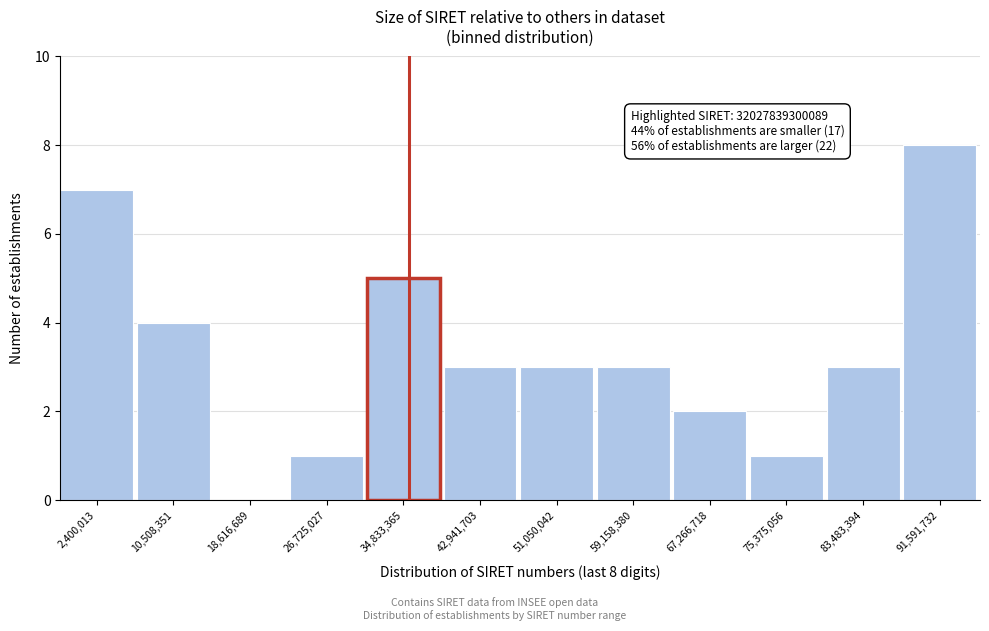

Reading right to left, what are all the values shown in this chart?

91,591,732=8	83,483,394=3	75,375,056=1	67,266,718=2	59,158,380=3	51,050,042=3	42,941,703=3	34,833,365=5	26,725,027=1	18,616,689=0	10,508,351=4	2,400,013=7